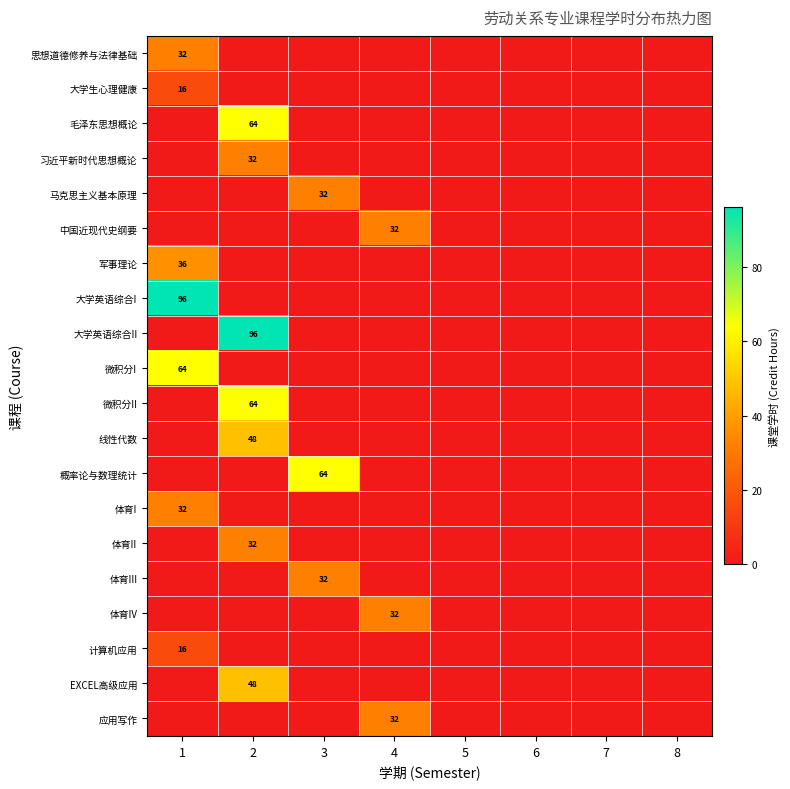

Which has a higher value, 6 or 5?

6